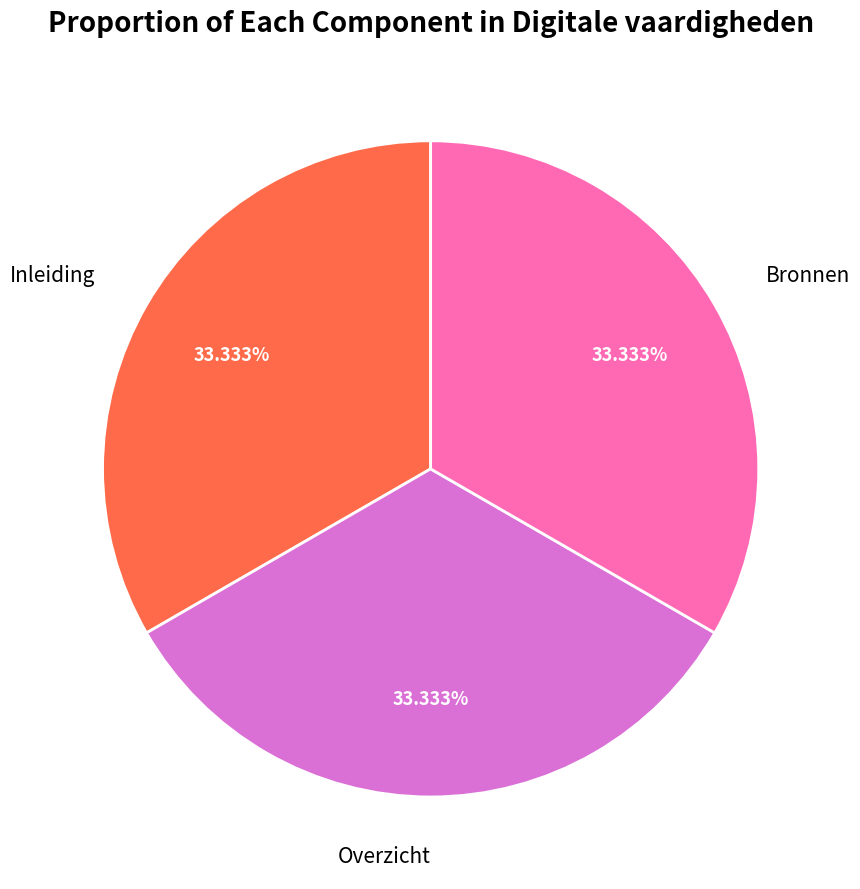

Approximately how many times larger is the value at Inleiding compared to Overzicht?

1.0